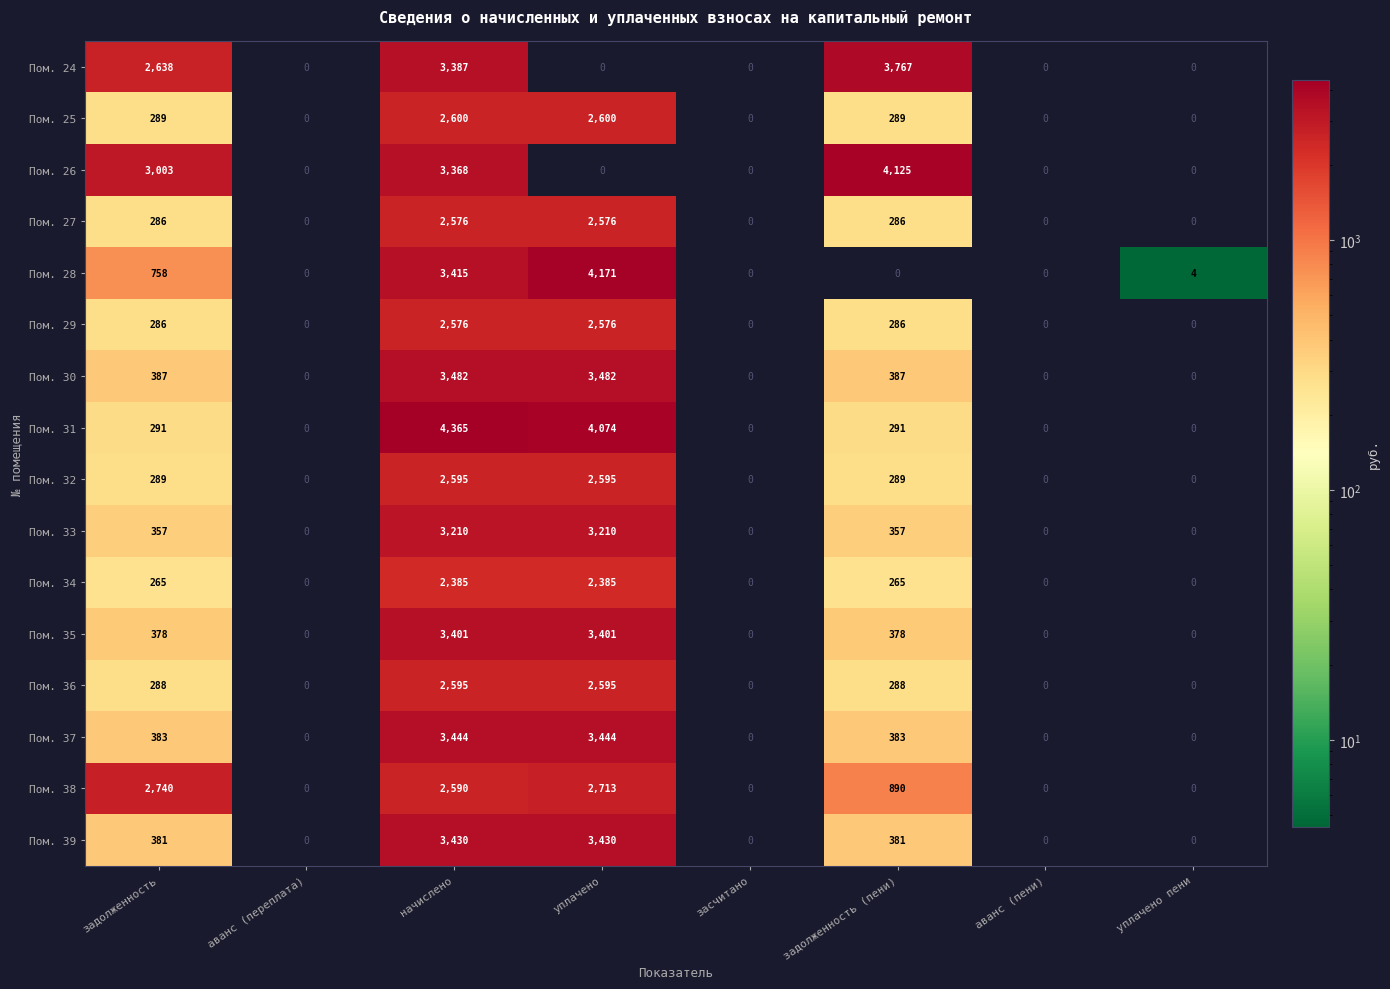

The Пом. 26 series shows 0 at аванс (пени). True or false?

True